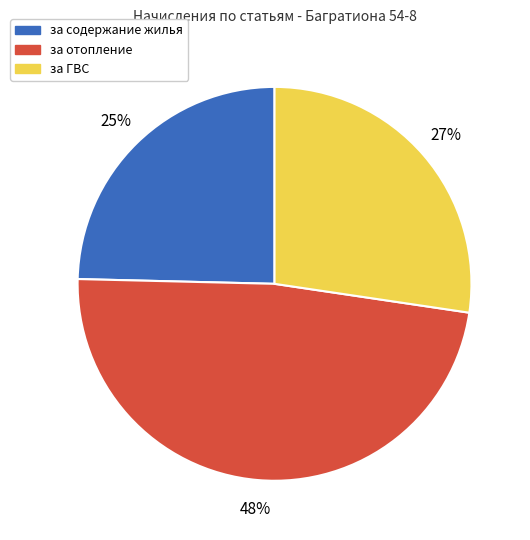

The за содержание жилья slice represents 10% of the pie. True or false?

False